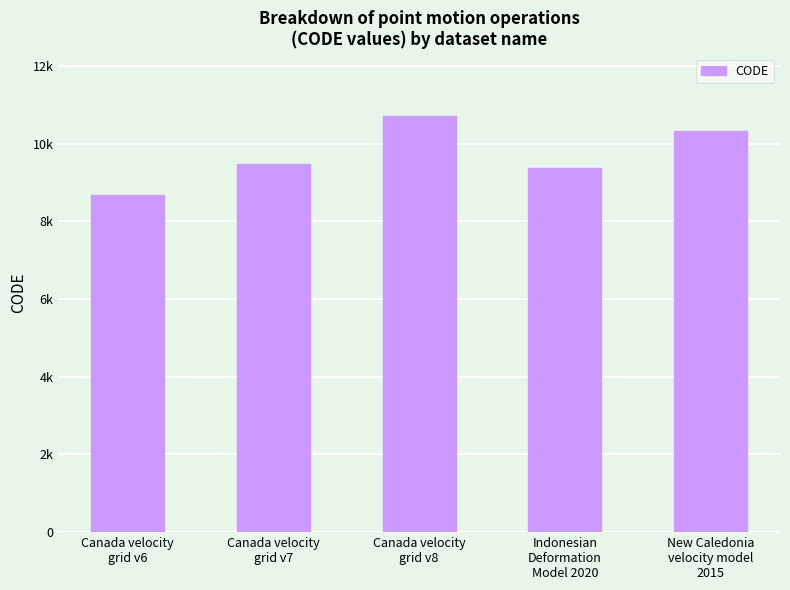

Rank the categories by value from lowest to highest.

Canada velocity
grid v6, Indonesian
Deformation
Model 2020, Canada velocity
grid v7, New Caledonia
velocity model
2015, Canada velocity
grid v8